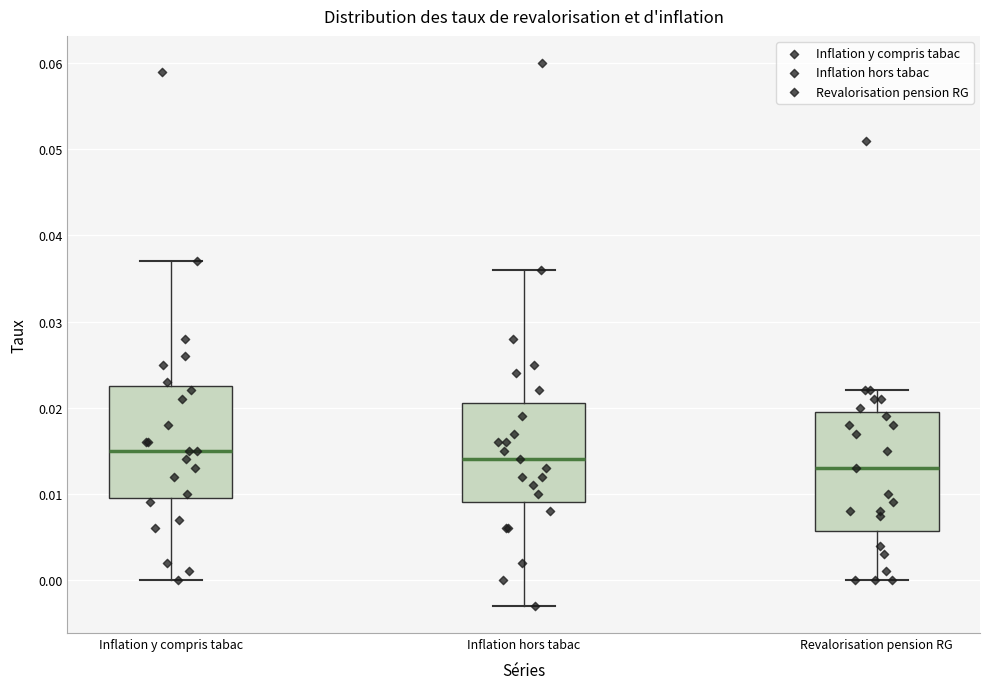

Reading left to right, read every box against the y-axis: the position of its median line, the range the box covers, and the ends of its whiskers. The values are not printed on the chart, so give them approximately, as read against the axis.

Inflation y compris tabac: median 0.015, box 0.010 to 0.023, whiskers 0.000 to 0.037
Inflation hors tabac: median 0.014, box 0.009 to 0.021, whiskers -0.003 to 0.036
Revalorisation pension RG: median 0.013, box 0.006 to 0.020, whiskers 0.000 to 0.022